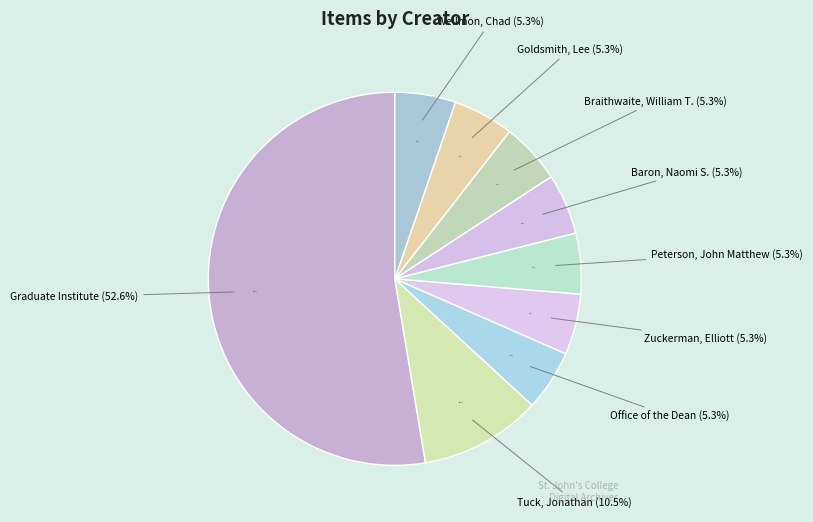

What is the largest slice in the pie chart?

Graduate Institute